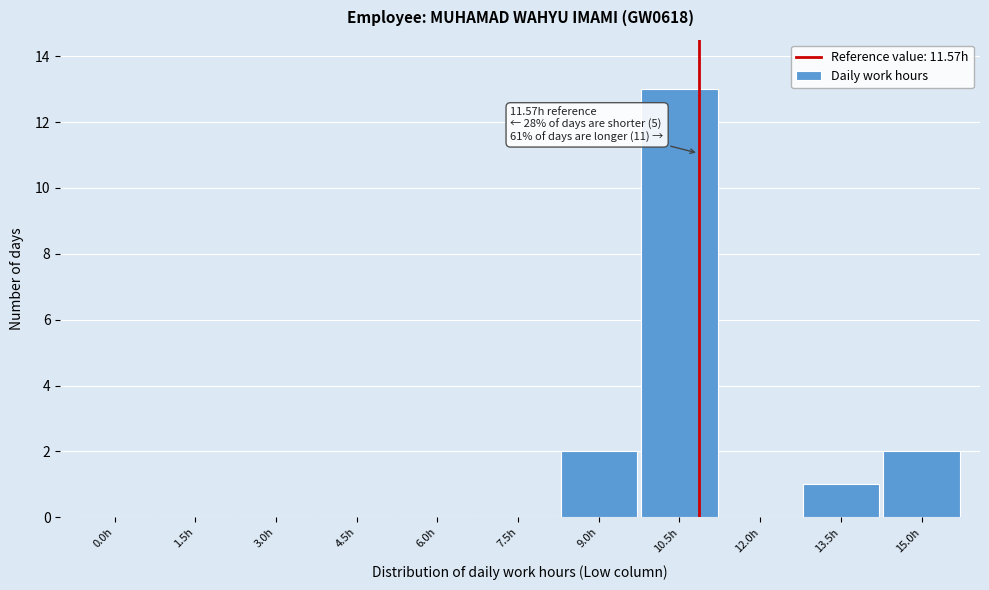

Reading right to left, list all the values displayed in this chart.

15.0h=2	13.5h=1	12.0h=0	10.5h=13	9.0h=2	7.5h=0	6.0h=0	4.5h=0	3.0h=0	1.5h=0	0.0h=0